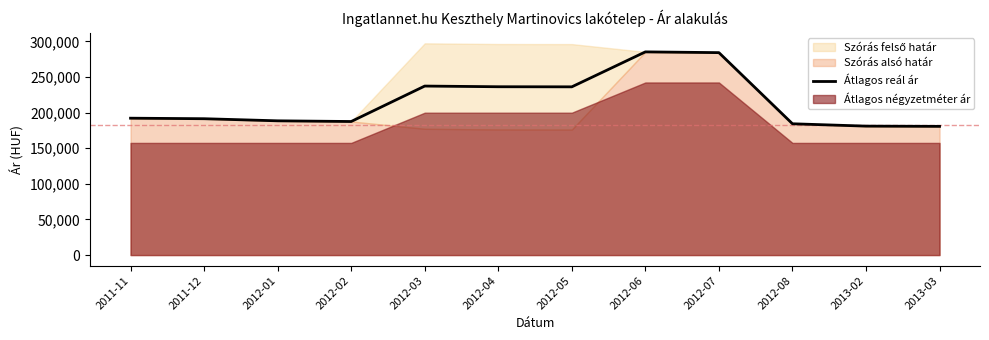

How many categories are shown in the chart?

12